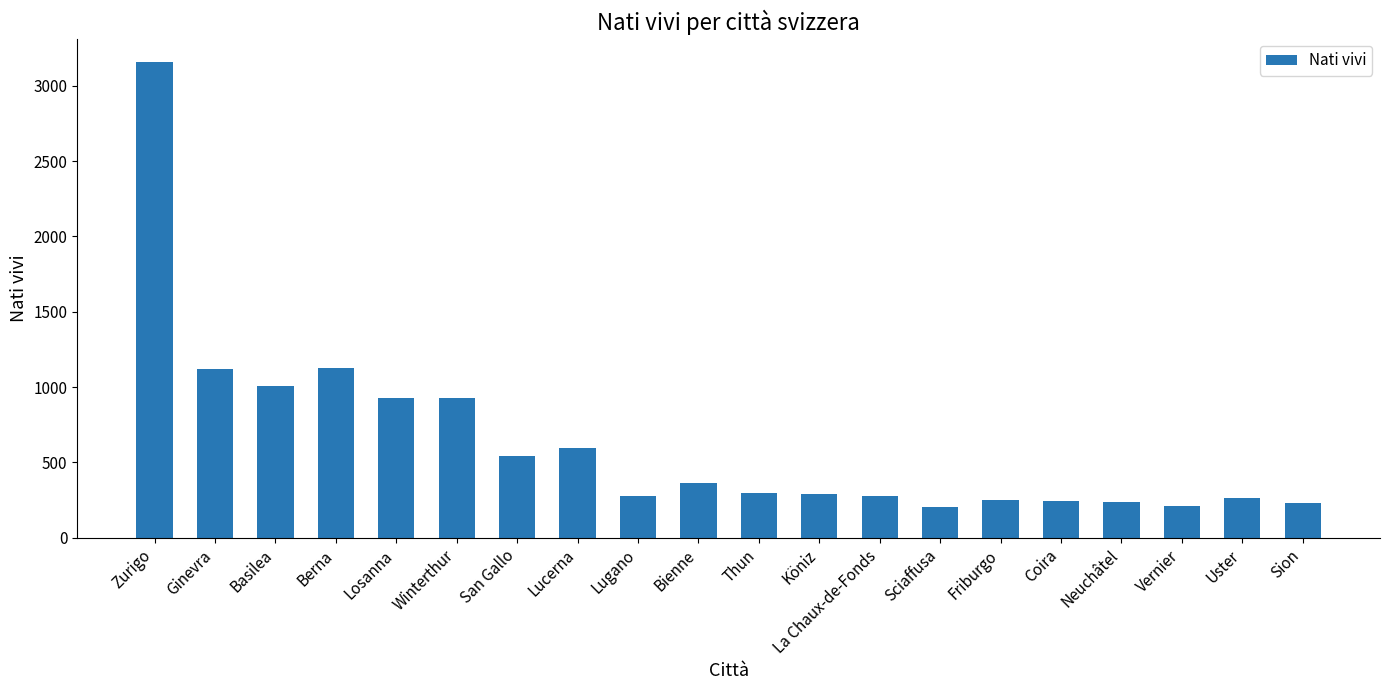

Read the value at Köniz.

288